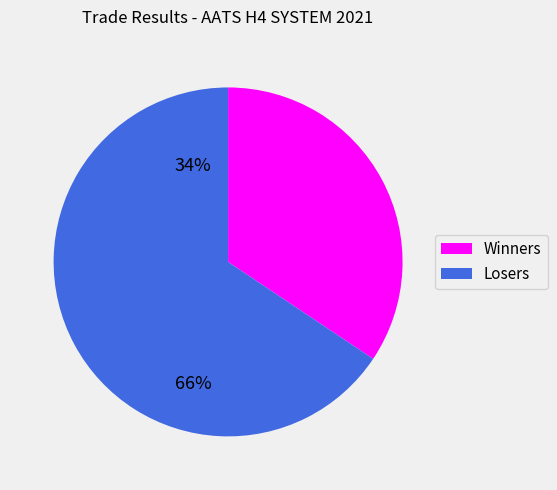

Between Winners and Losers, which is larger?

Losers